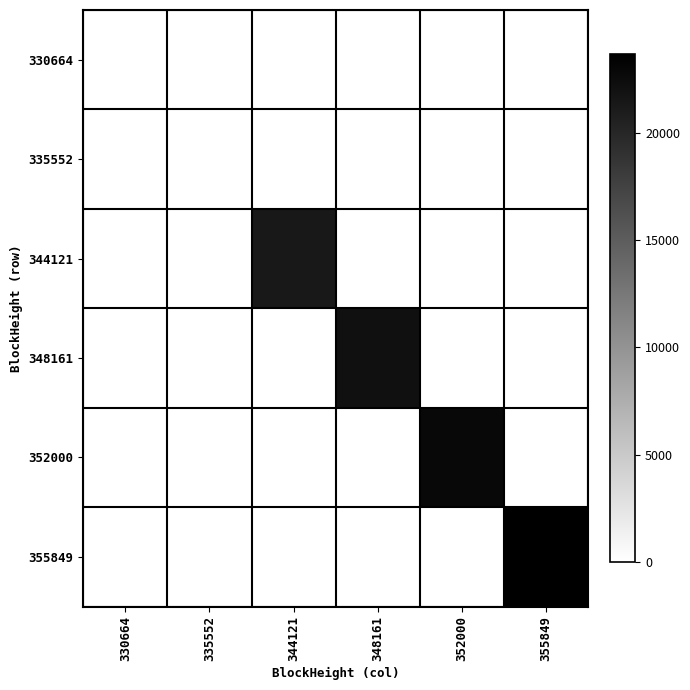

What is the spread (max minus min) of values at 348161?

22055